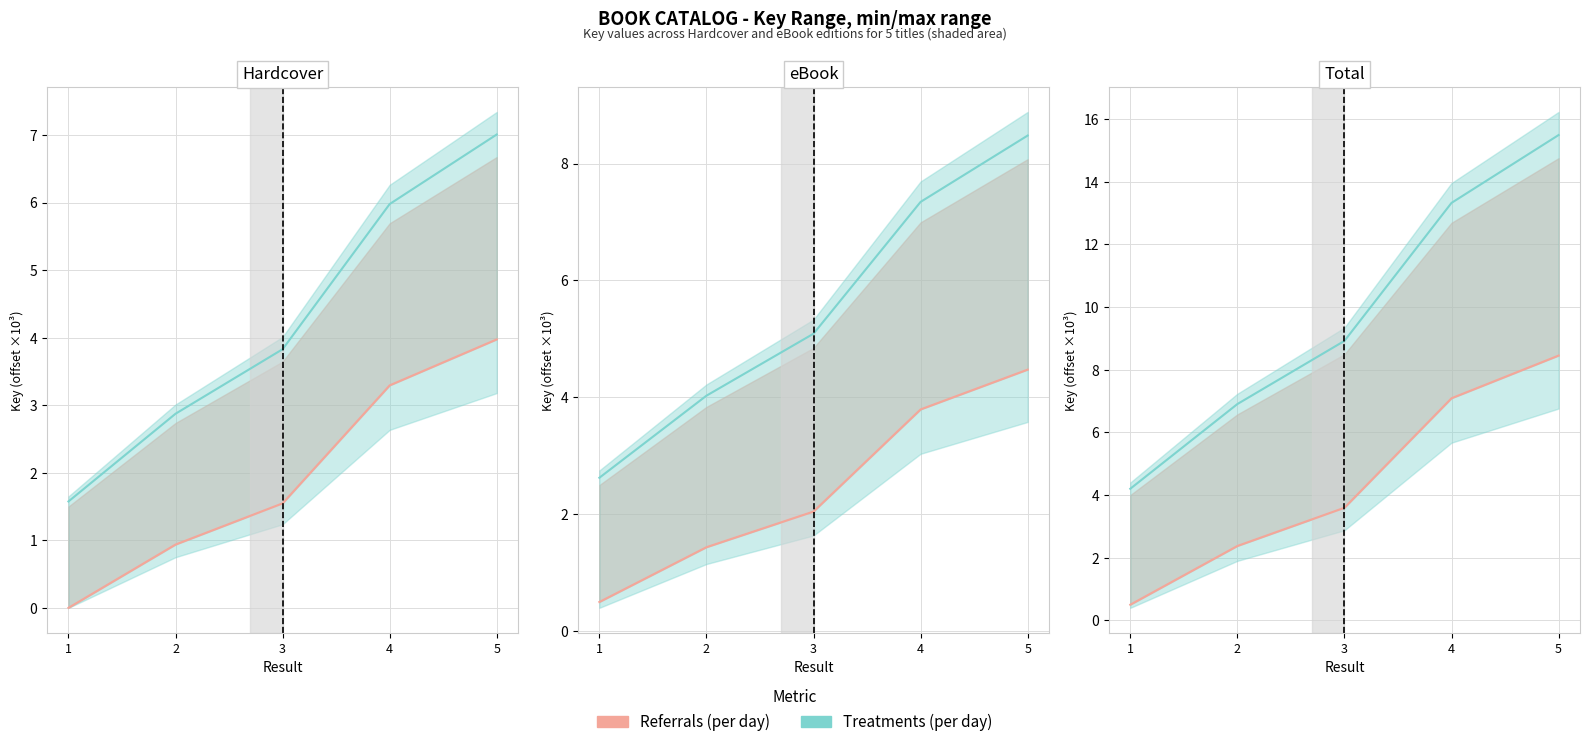

True or false: Key_min and Key_max cross at least once.

False